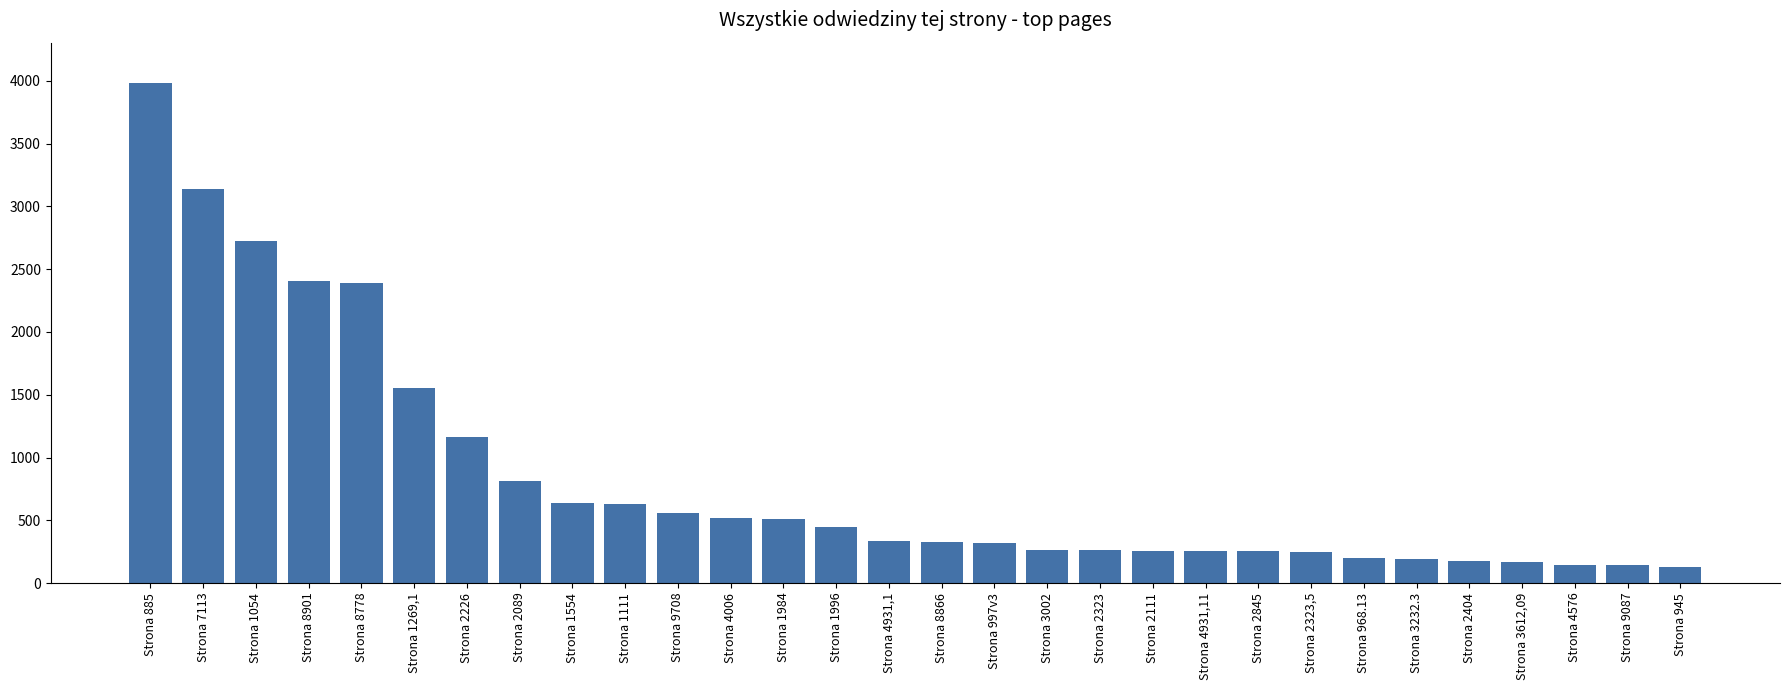

What position from the left is Strona 8901?

4